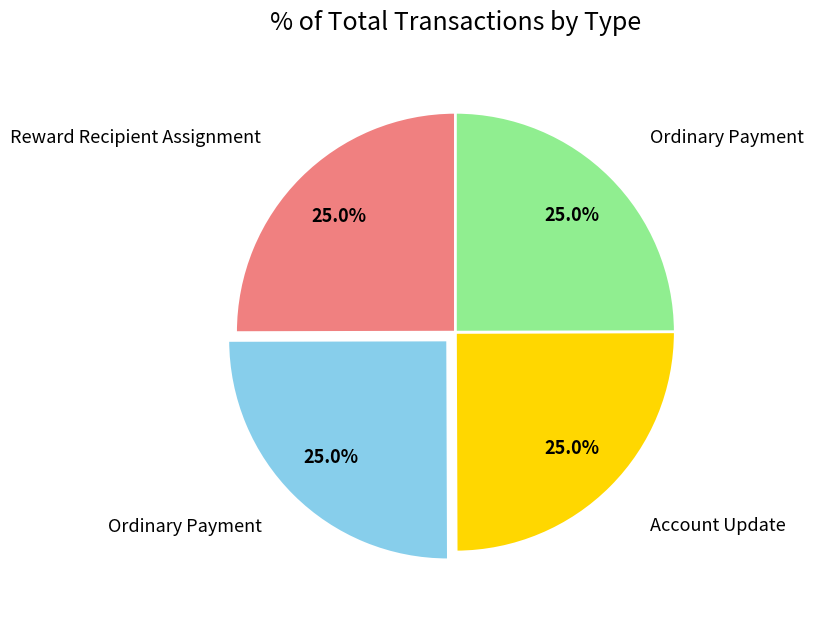

Is there any slice that represents more than half of the pie?

No